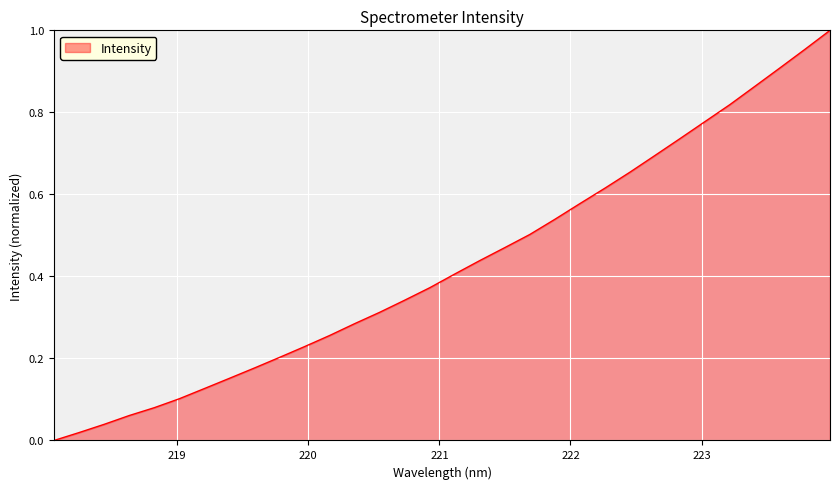

Reading left to right, what are all the values shown in this chart?

0.0	0.0	0.0	0.1	0.1	0.1	0.1	0.2	0.2	0.2	0.2	0.3	0.3	0.3	0.3	0.4	0.4	0.4	0.5	0.5	0.5	0.6	0.6	0.7	0.7	0.7	0.8	0.8	0.9	0.9	1.0	1.0